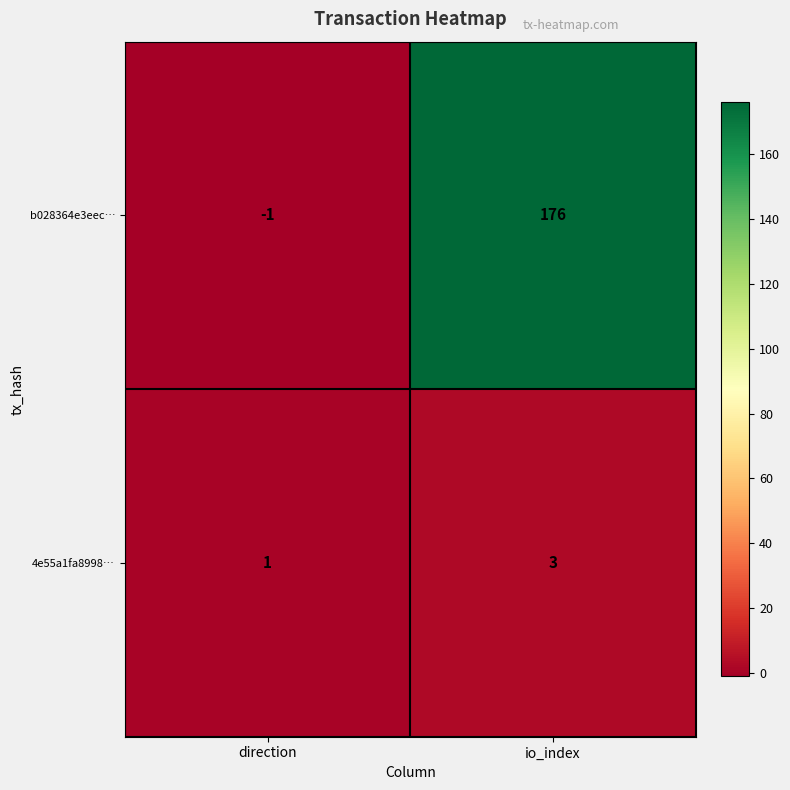

What is the total value across all series at io_index?

179